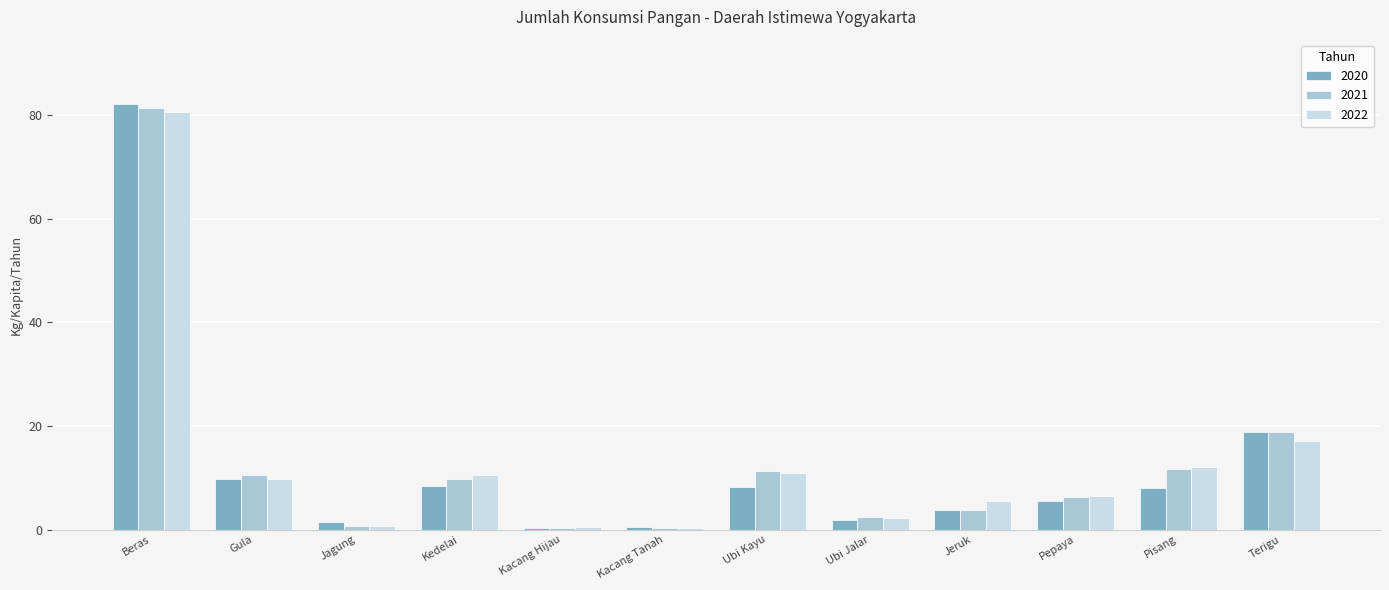

What is the value of the 2020 bar at the 7th from the left?

8.3